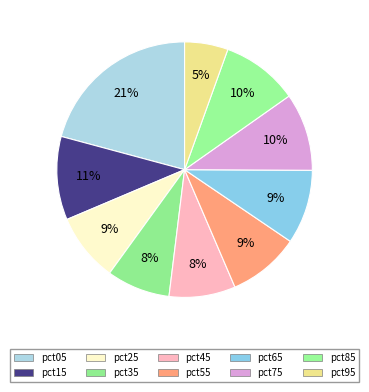

Do pct65 and pct95 together represent more than half of the pie?

No